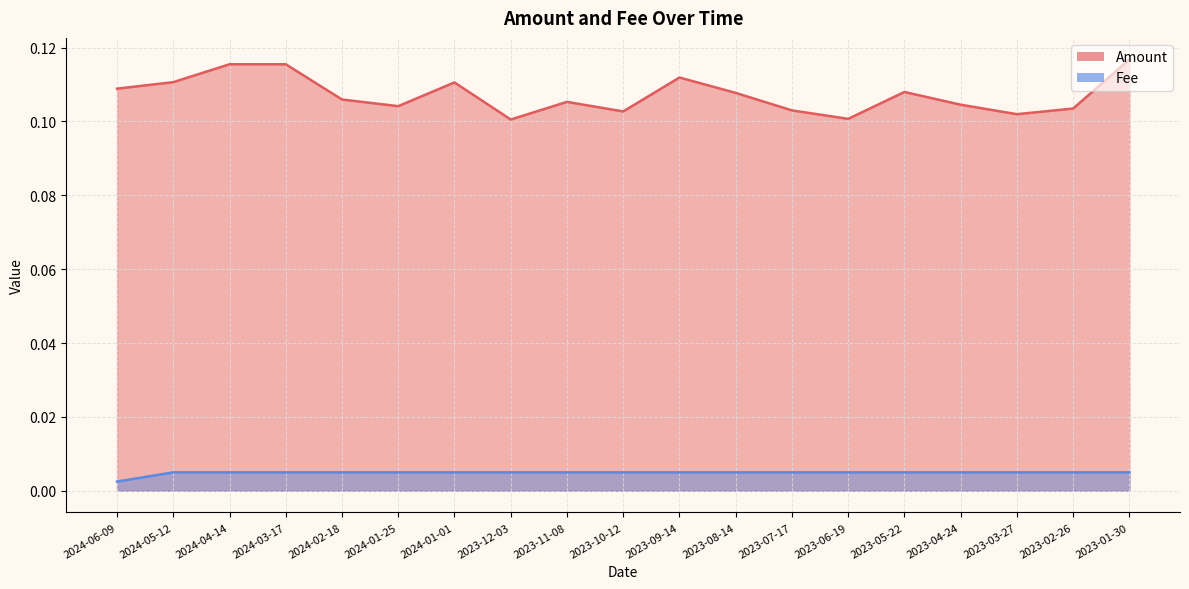

Which series has the largest range (max minus min)?

Amount